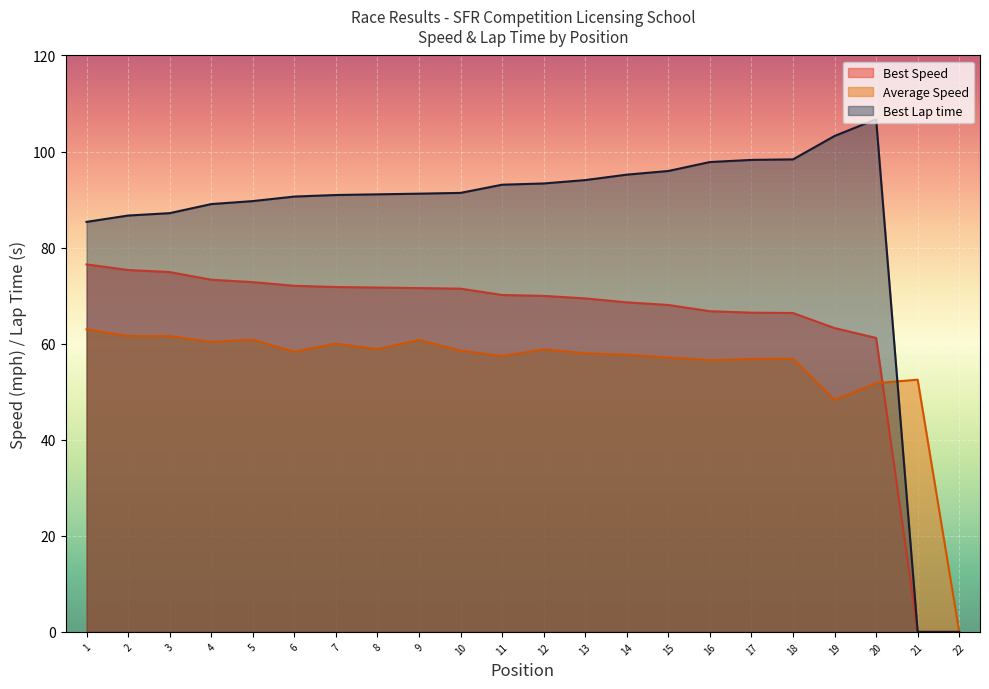

How many values in the Average Speed series are below 58?

11